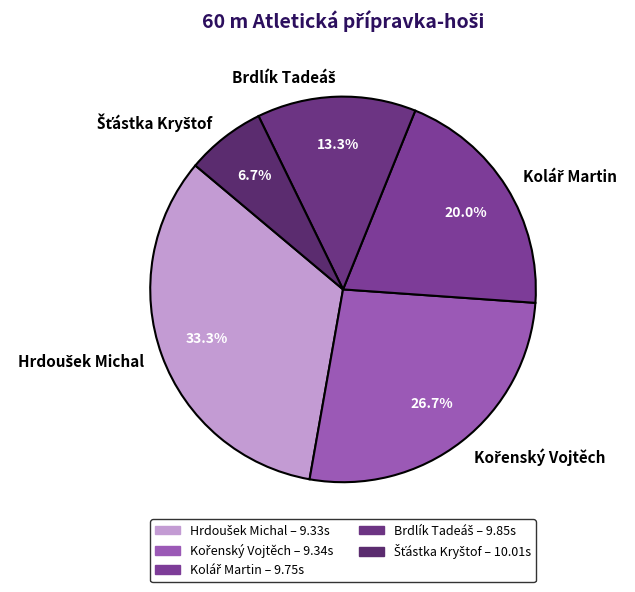

Does any single category account for the majority?

No